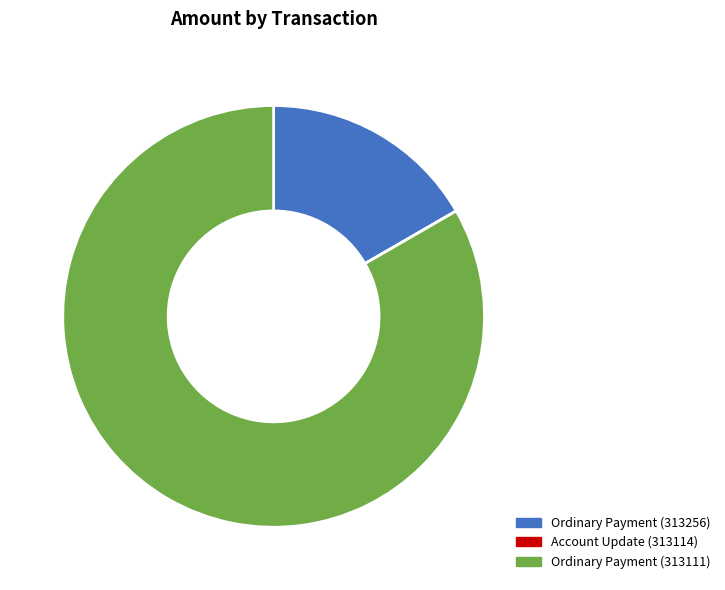

Approximately how many times larger is the value at Ordinary Payment (313111) compared to Ordinary Payment (313256)?

5.0